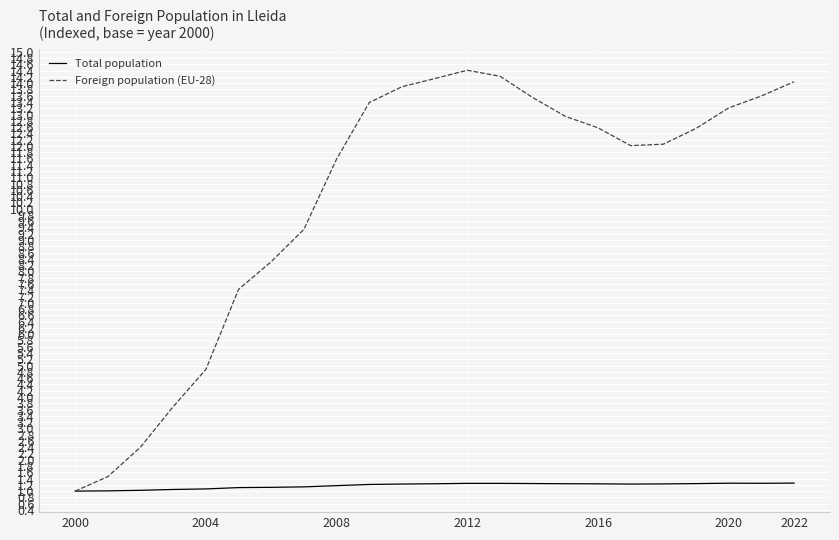

What are all the series names shown in the legend?

Total population, Foreign population (EU-28)